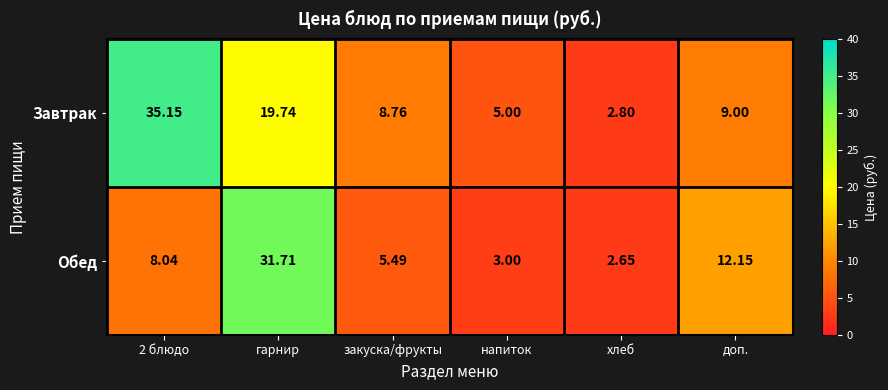

What is the spread (max minus min) of values at 2 блюдо?

27.1